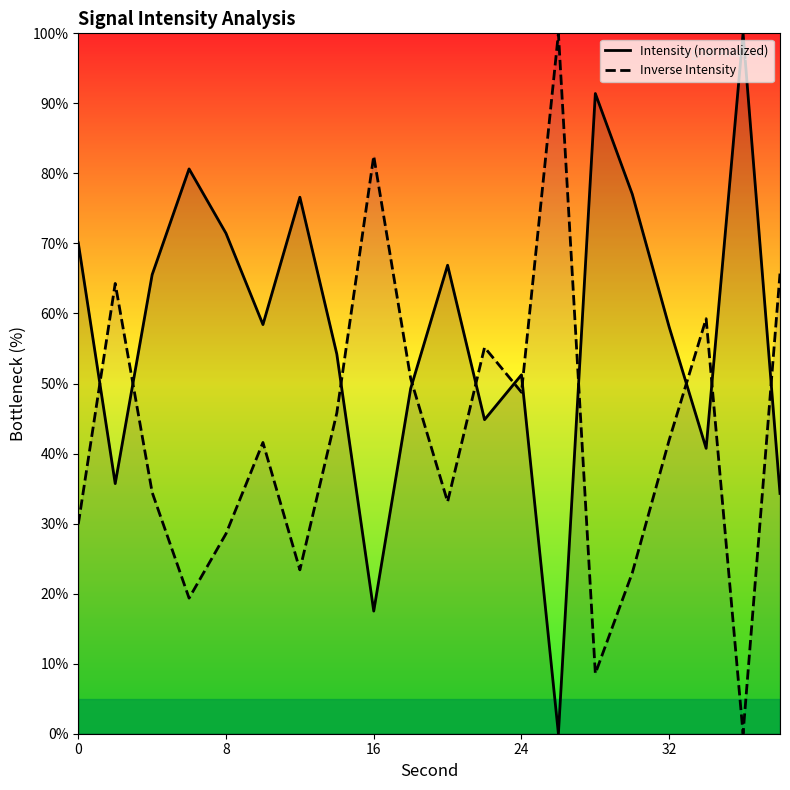

True or false: Intensity (normalized) and Inverse Intensity intersect in this chart.

True